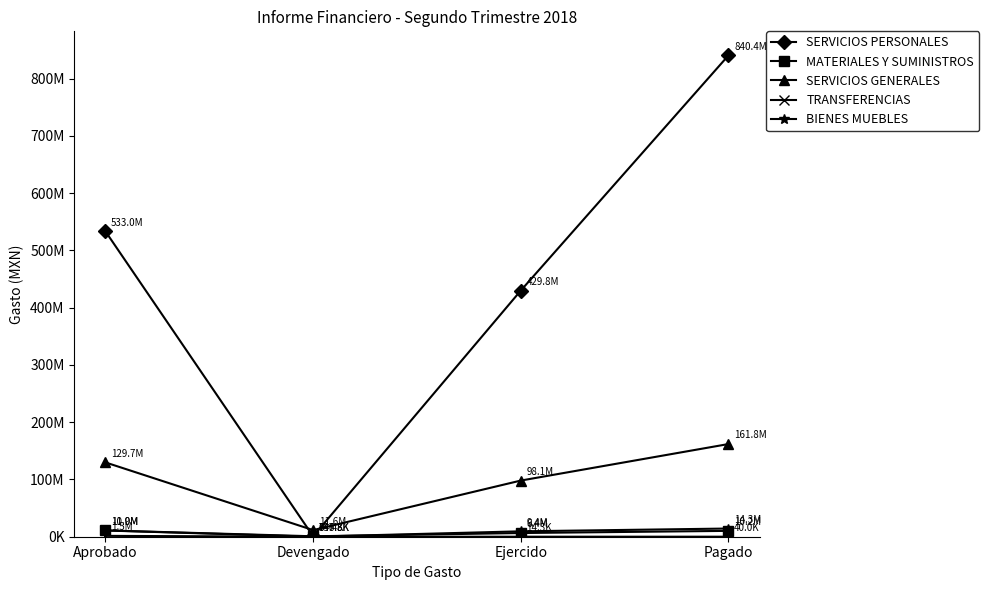

Which series has the largest total across all categories?

SERVICIOS PERSONALES